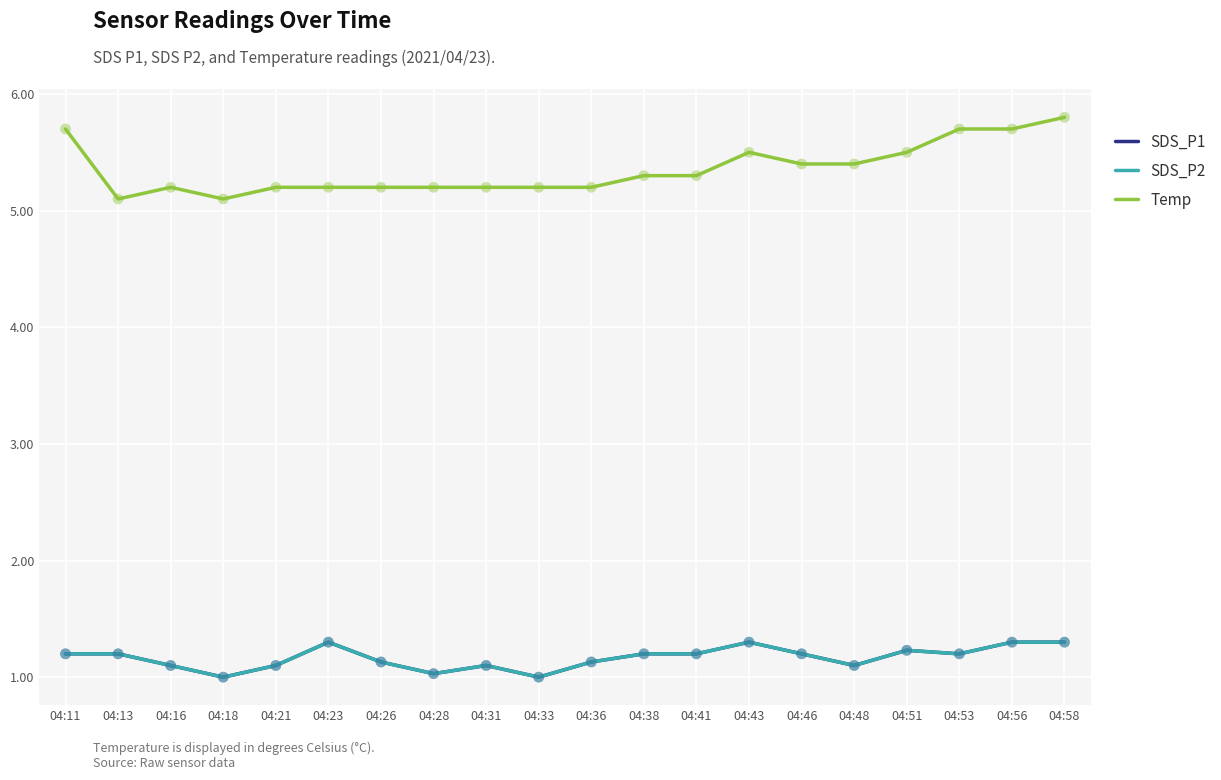

At how many categories does at least one series exceed 2?

20